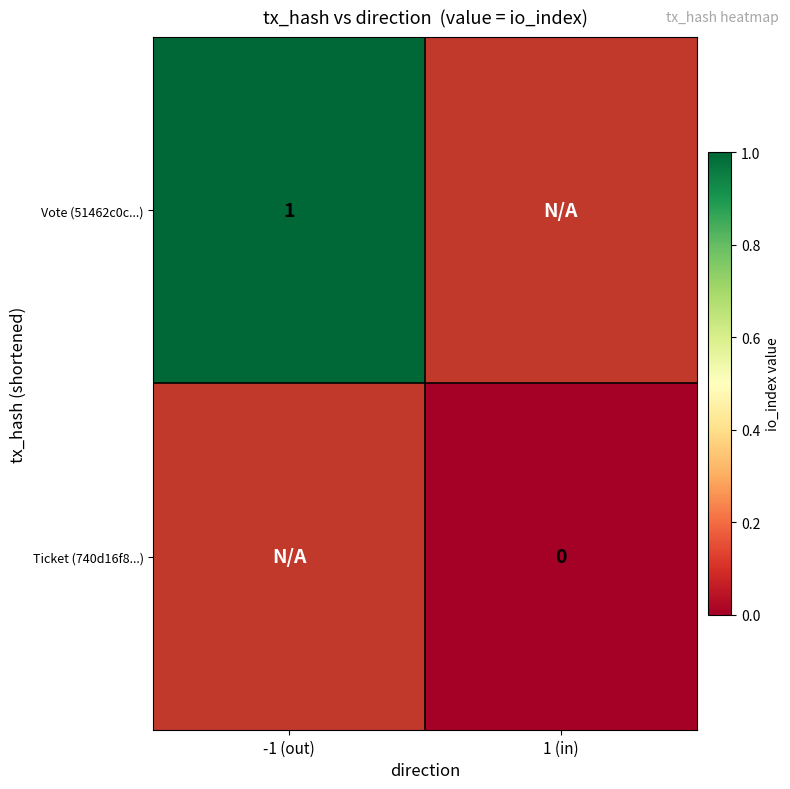

True or false: Vote (51462c0c...) has a value of 1 at -1 (out).

True